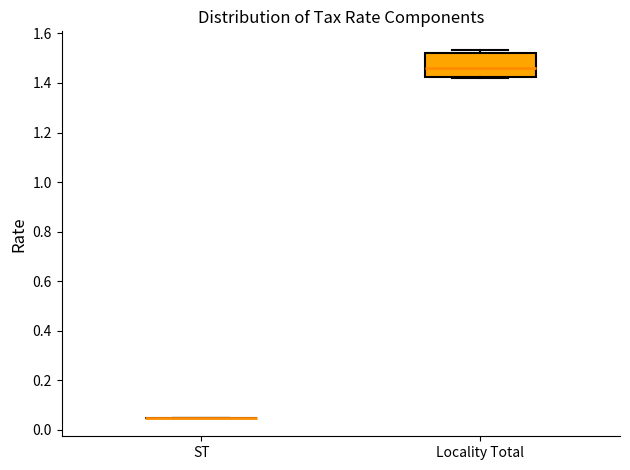

Comparing the boxes themselves (not the whiskers), which one is the tallest?

Locality Total